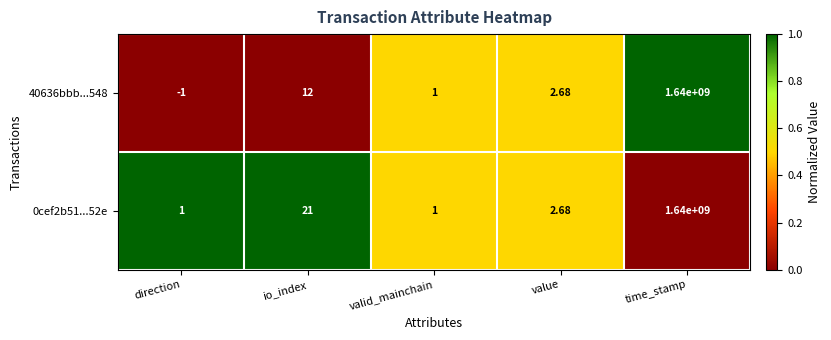

At which category is the sum across all series the highest?

time_stamp